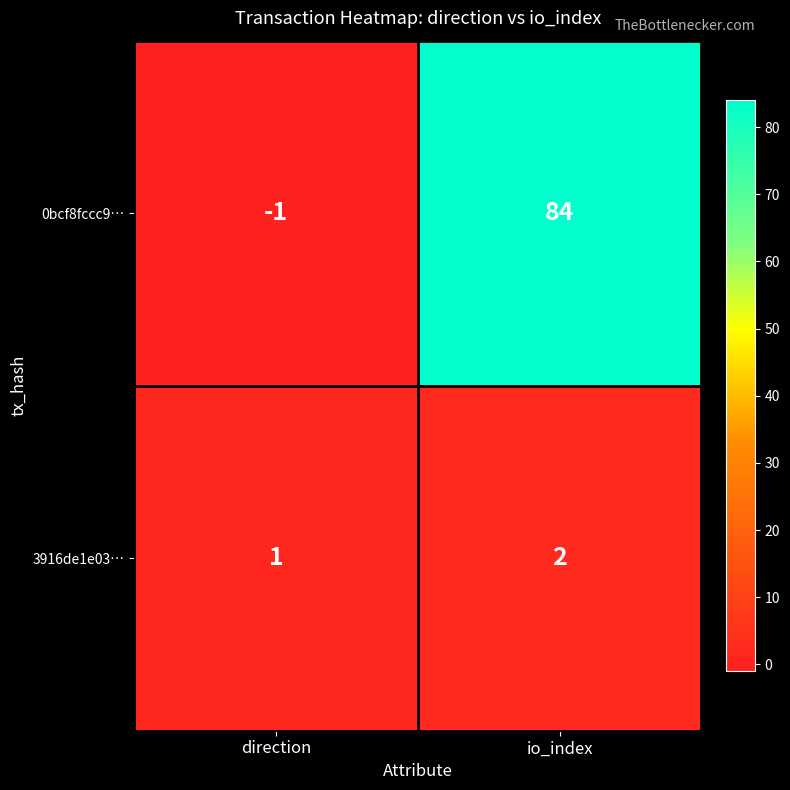

At which label is 3916de1e03… closest to 1?

direction